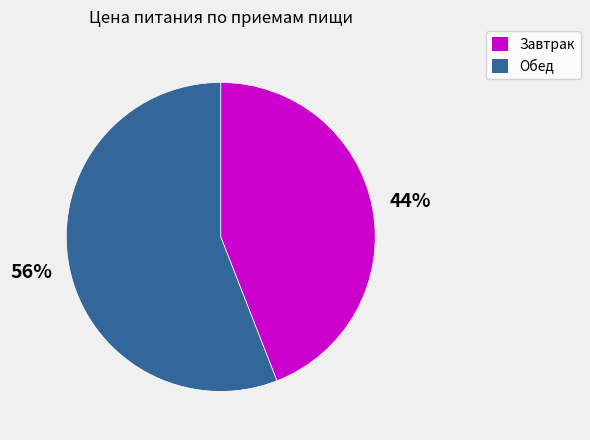

Rank the categories by value from highest to lowest.

Обед, Завтрак